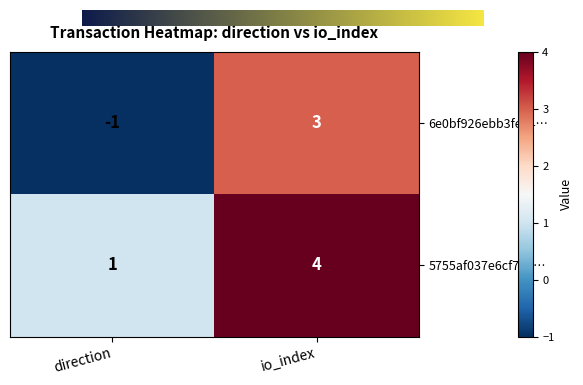

Reading left to right, list all the values displayed in this chart.

6e0bf926ebb3fe74…: direction=-1	io_index=3
5755af037e6cf7a1…: direction=1	io_index=4